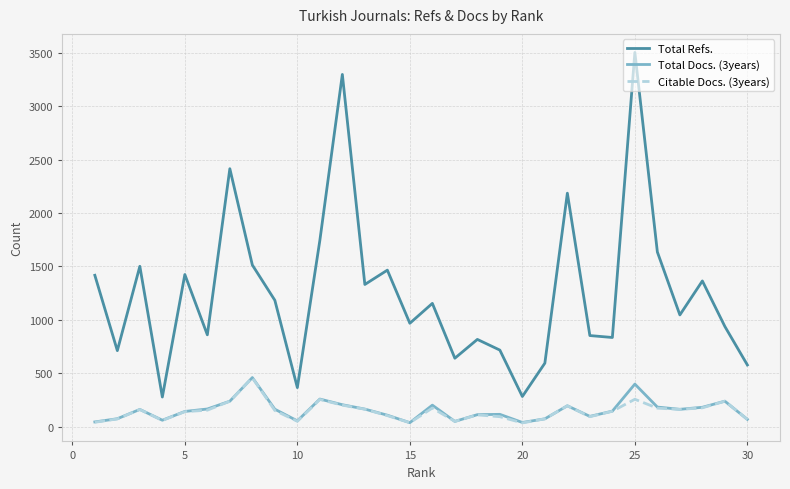

How many lines are shown in the chart?

3